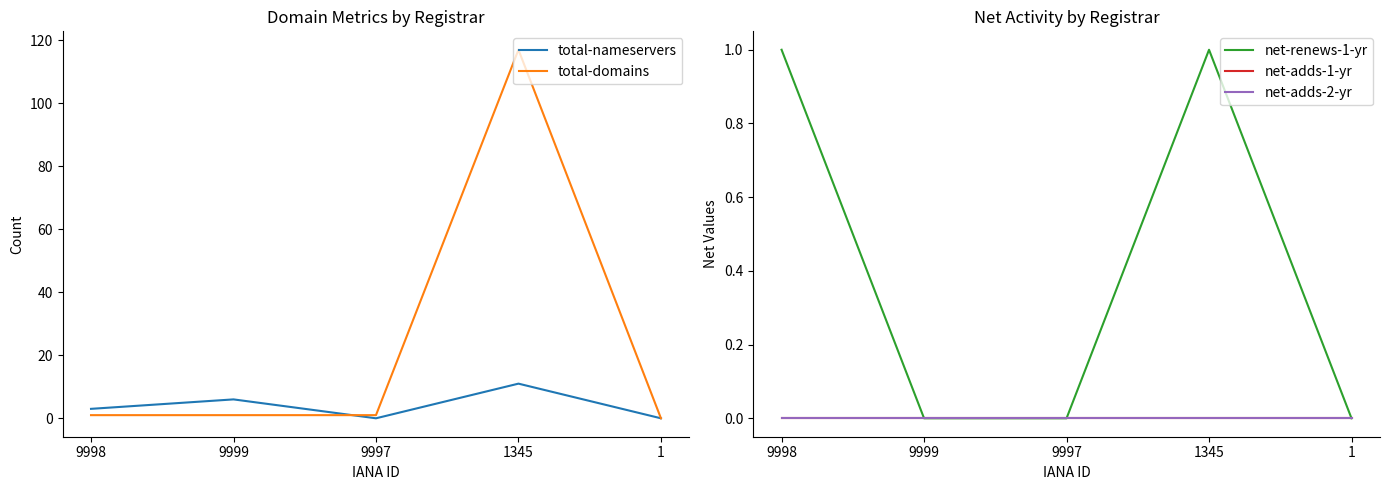

At which label does net-adds-1-yr reach its peak?

9998